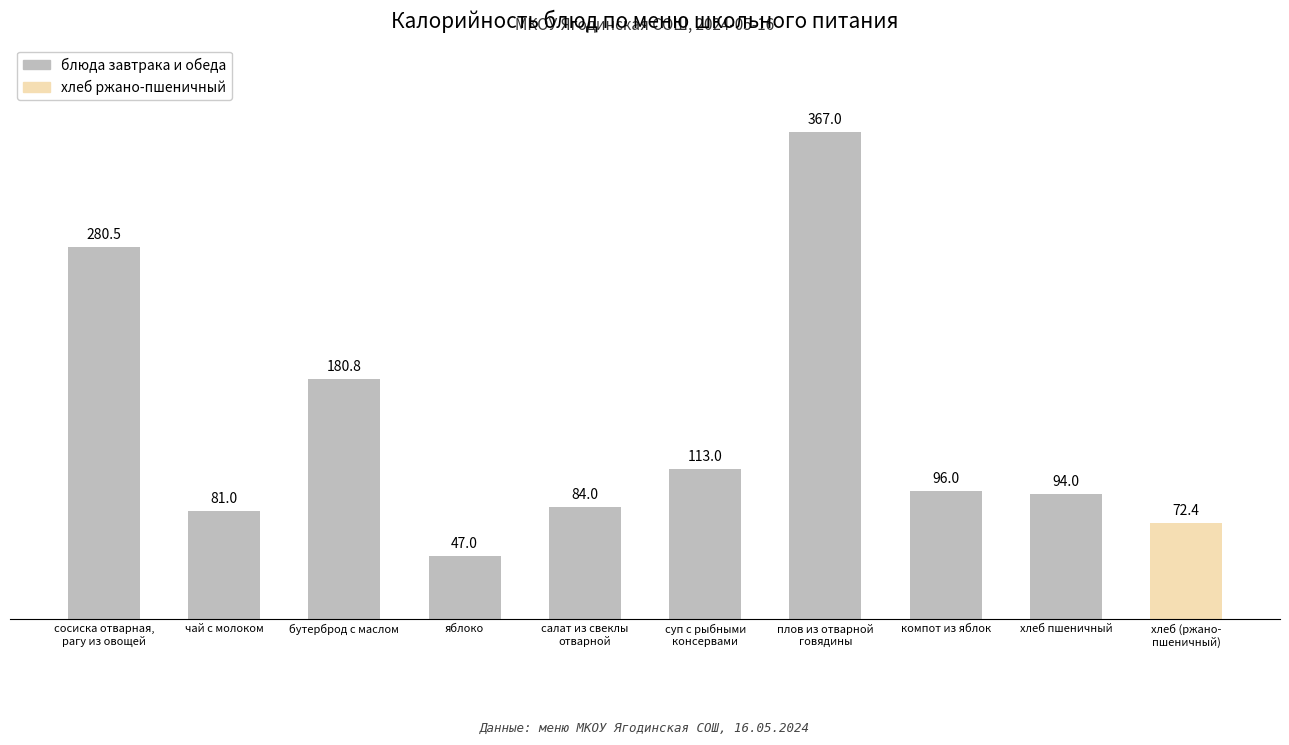

What position from the left is хлеб (ржано-
пшеничный)?

10